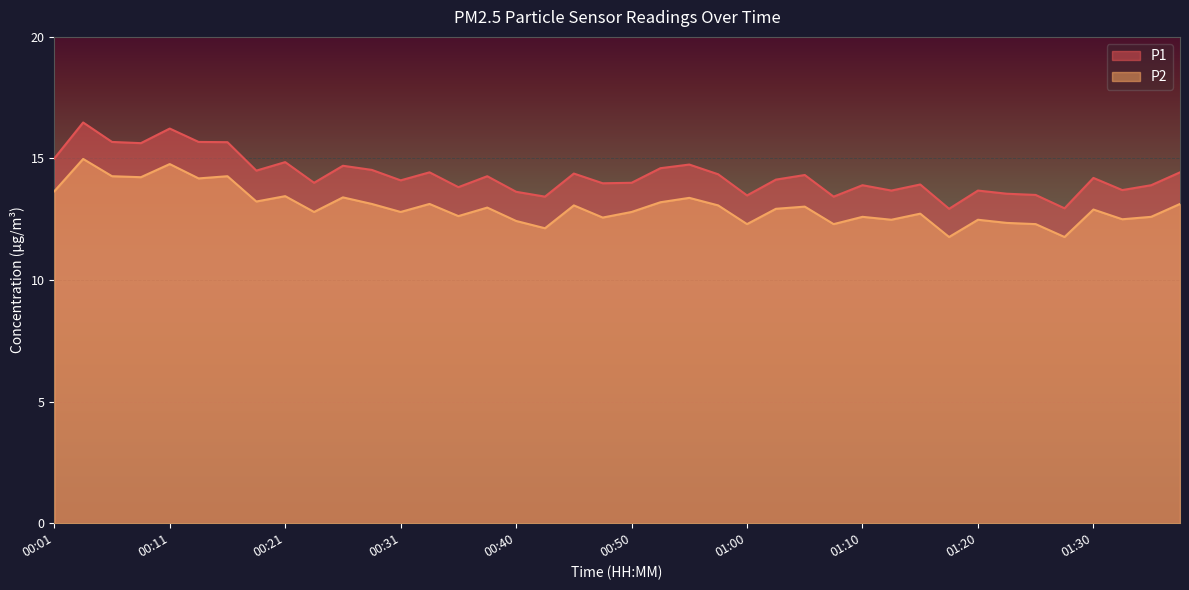

What is the label of the 35th point from the right?

00:13